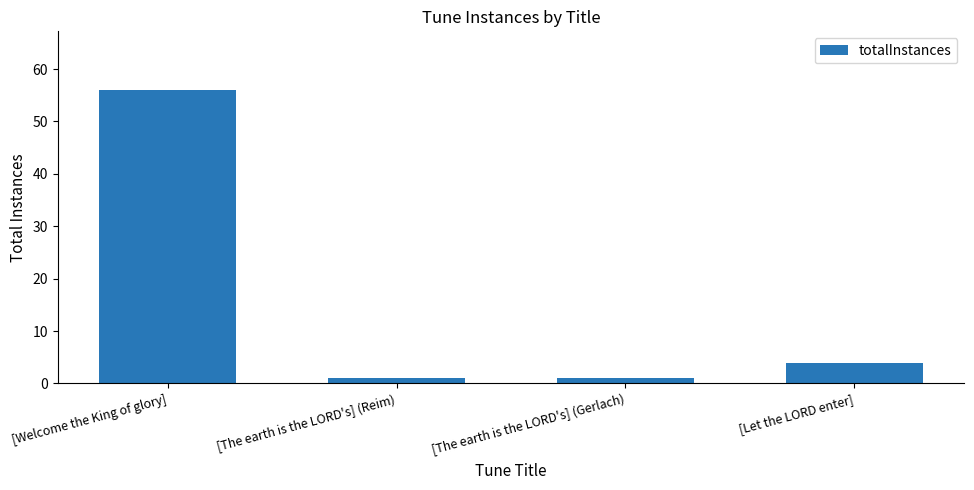

What is the sum of all values?

62